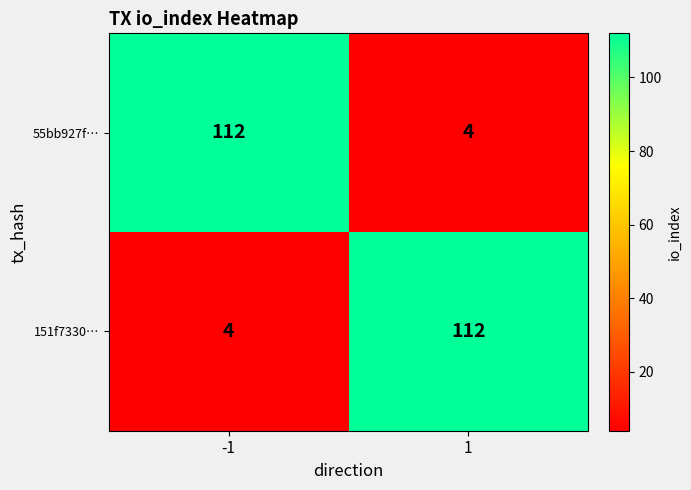

Reading right to left, transcribe all the data shown in this chart.

55bb927f…: 4	112
151f7330…: 112	4